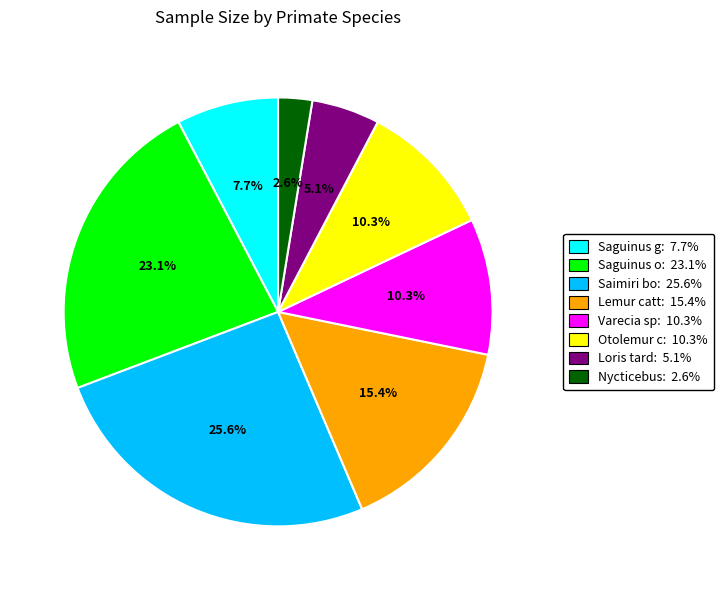

Is there a majority slice in this chart?

No